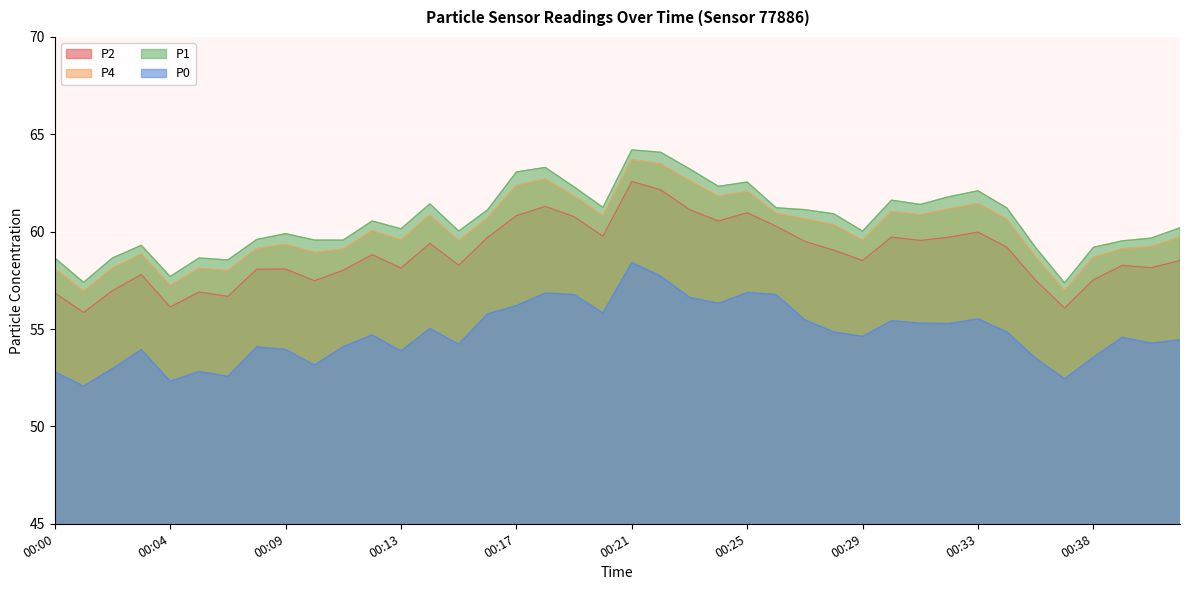

Rank the series by their maximum value, from highest to lowest.

P1, P4, P2, P0